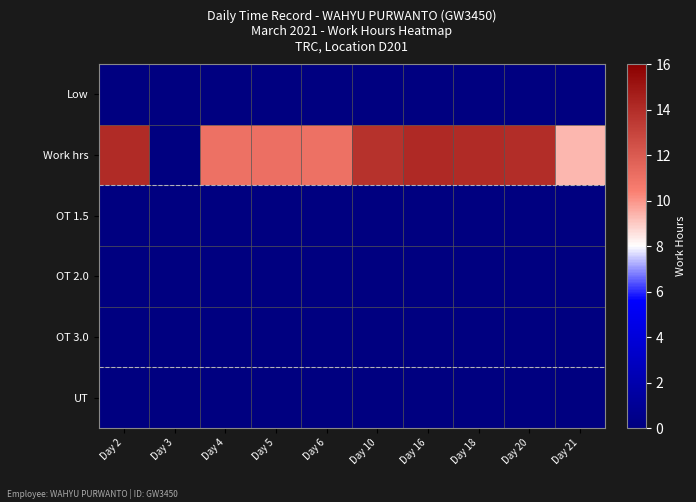

Reading left to right, extract all data points from this chart.

Low: Day 2=0.0	Day 3=0.0	Day 4=0.0	Day 5=0.0	Day 6=0.0	Day 10=0.0	Day 16=0.0	Day 18=0.0	Day 20=0.0	Day 21=0.0
Work hrs: Day 2=14.1	Day 3=0.0	Day 4=11.0	Day 5=11.1	Day 6=11.0	Day 10=13.8	Day 16=14.1	Day 18=14.1	Day 20=13.9	Day 21=9.4
OT 1.5: Day 2=0.0	Day 3=0.0	Day 4=0.0	Day 5=0.0	Day 6=0.0	Day 10=0.0	Day 16=0.0	Day 18=0.0	Day 20=0.0	Day 21=0.0
OT 2.0: Day 2=0.0	Day 3=0.0	Day 4=0.0	Day 5=0.0	Day 6=0.0	Day 10=0.0	Day 16=0.0	Day 18=0.0	Day 20=0.0	Day 21=0.0
OT 3.0: Day 2=0.0	Day 3=0.0	Day 4=0.0	Day 5=0.0	Day 6=0.0	Day 10=0.0	Day 16=0.0	Day 18=0.0	Day 20=0.0	Day 21=0.0
UT: Day 2=0.0	Day 3=0.0	Day 4=0.0	Day 5=0.0	Day 6=0.0	Day 10=0.0	Day 16=0.0	Day 18=0.0	Day 20=0.0	Day 21=0.0